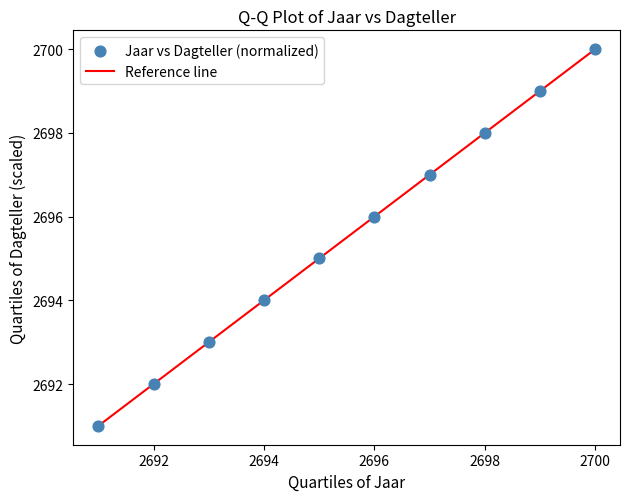

What is the range of Y values (max minus min)?

9.0